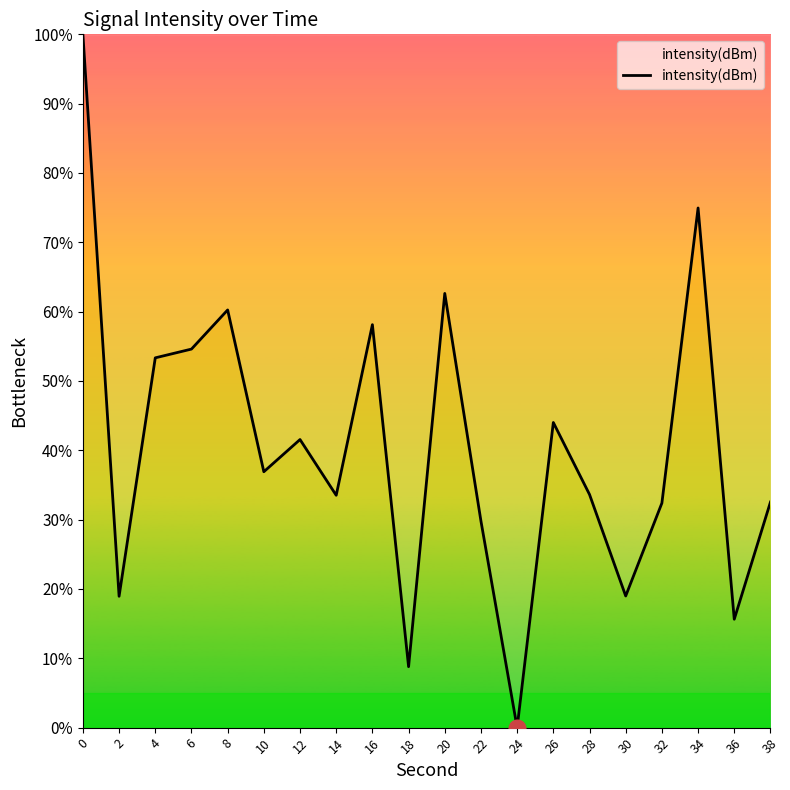

Is it true that the value at 14 is 10.8?

False